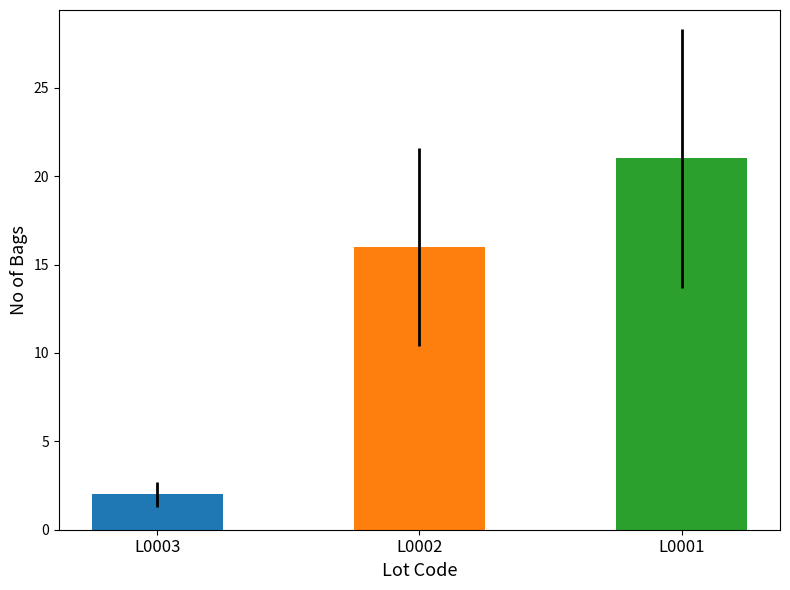

At which category does the chart reach its minimum across all series?

L0003